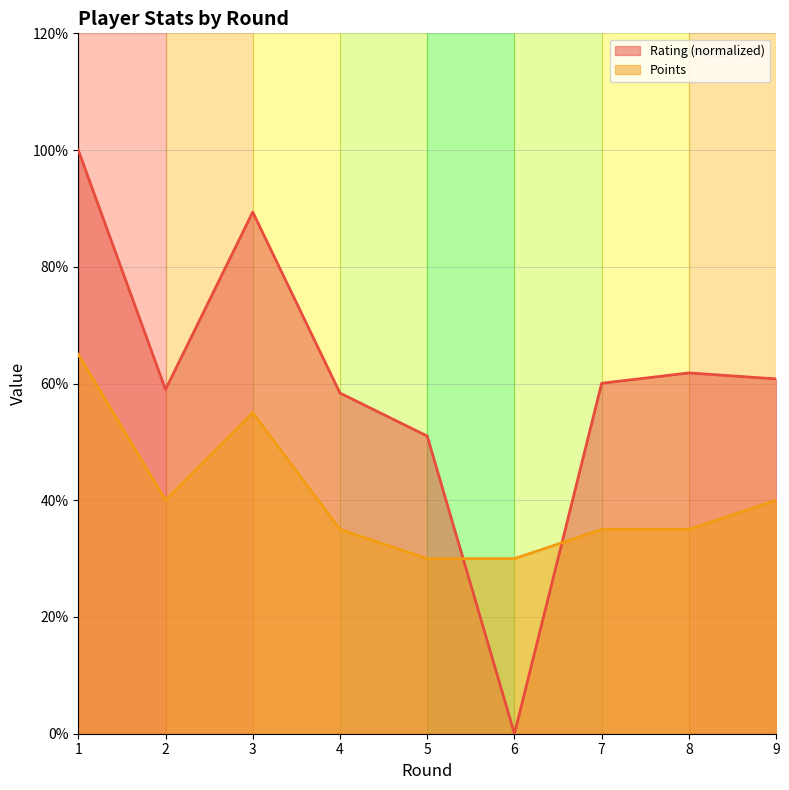

True or false: Rating and Points cross at least once.

True